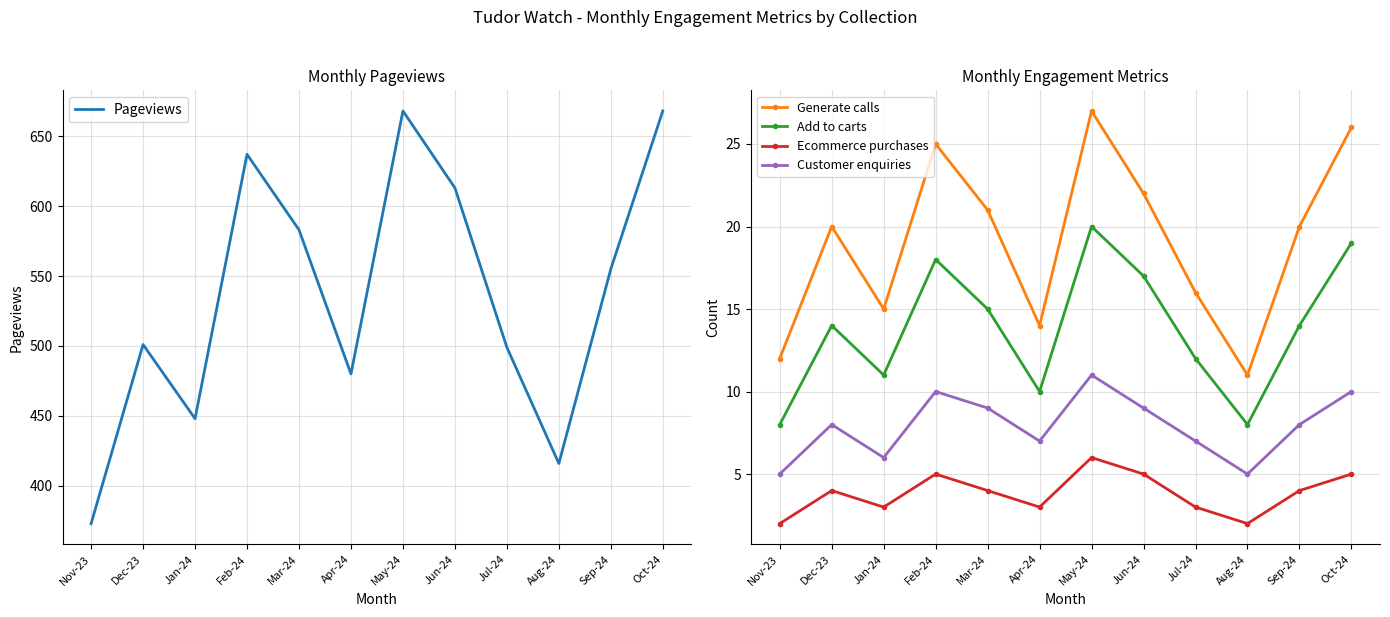

True or false: Add to carts and Generate calls intersect in this chart.

False